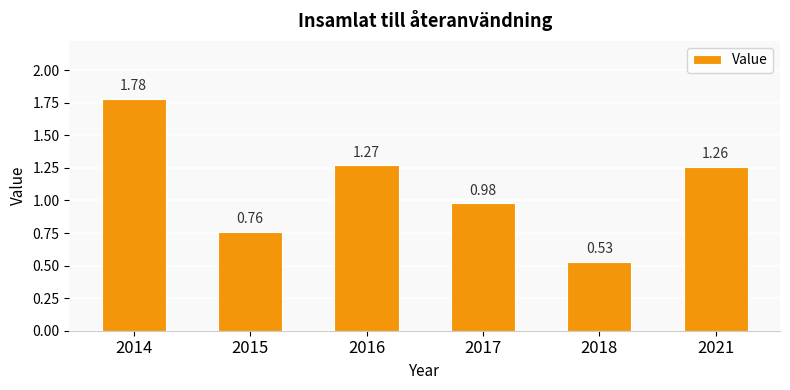

Is it true that the value at 2018 is 0.7?

False